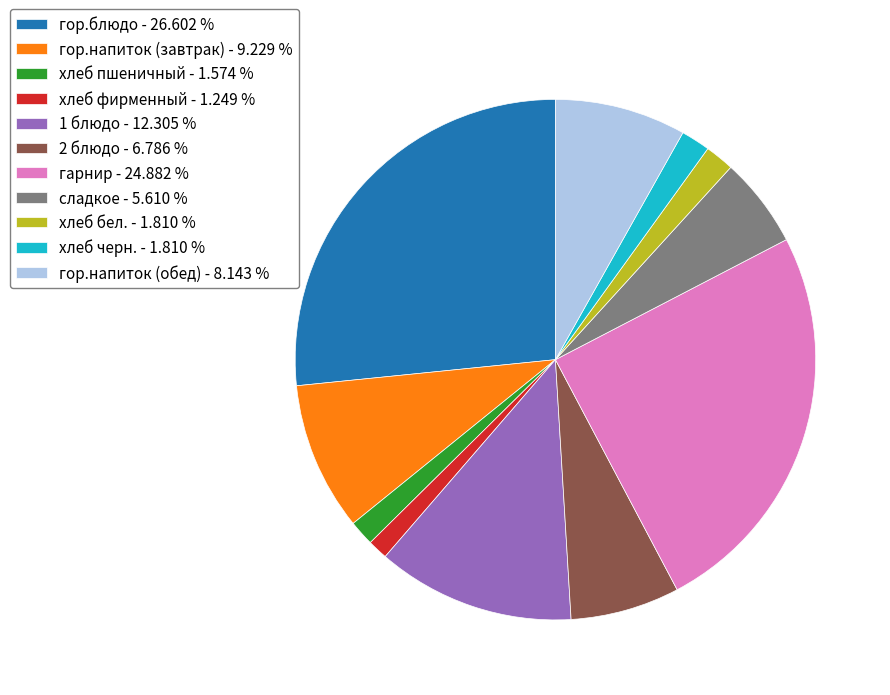

Does гарнир account for over 50% of the chart?

No